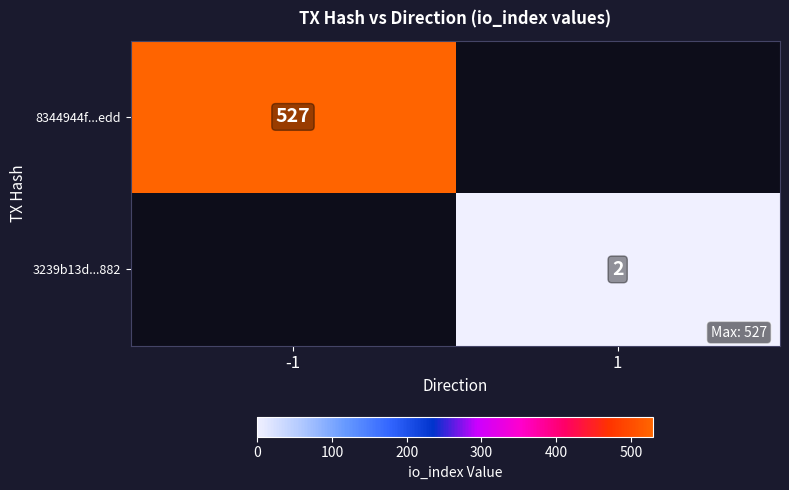

The value of 3239b13d...882 at 1 is 2. True or false?

True